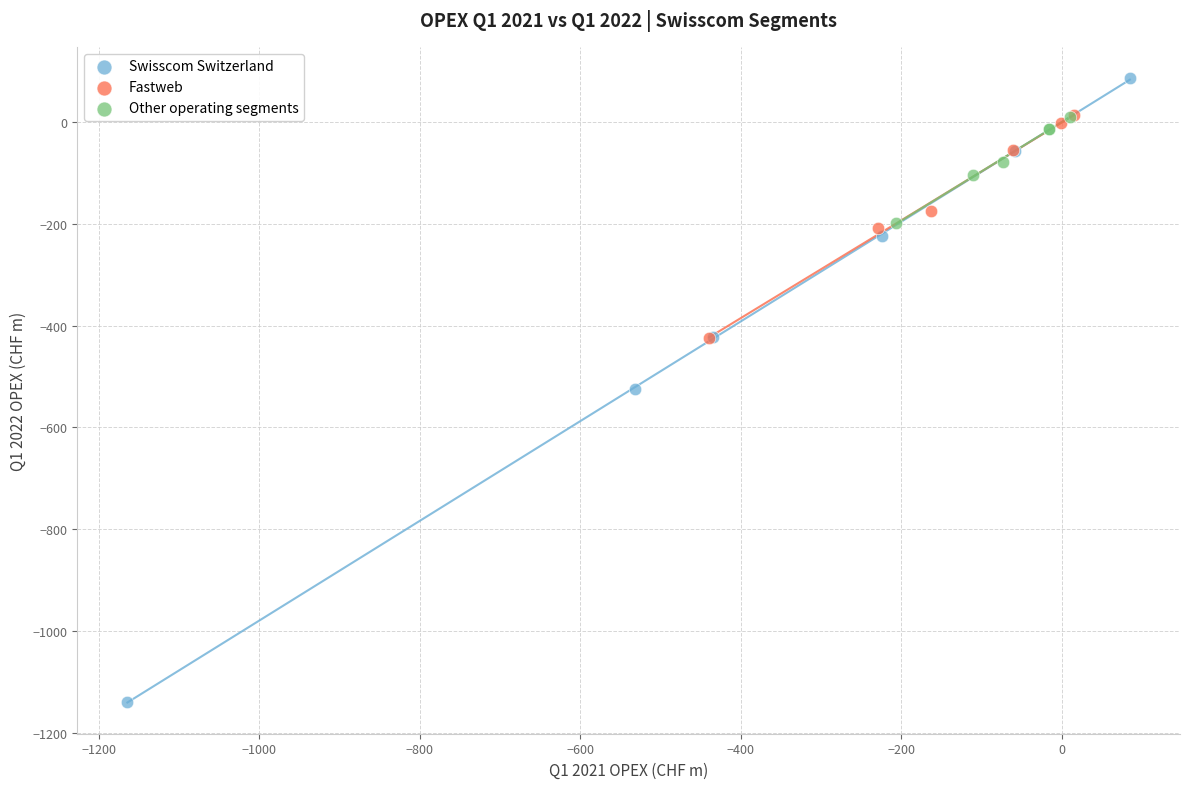

Which series reaches the maximum Y coordinate?

Swisscom Switzerland